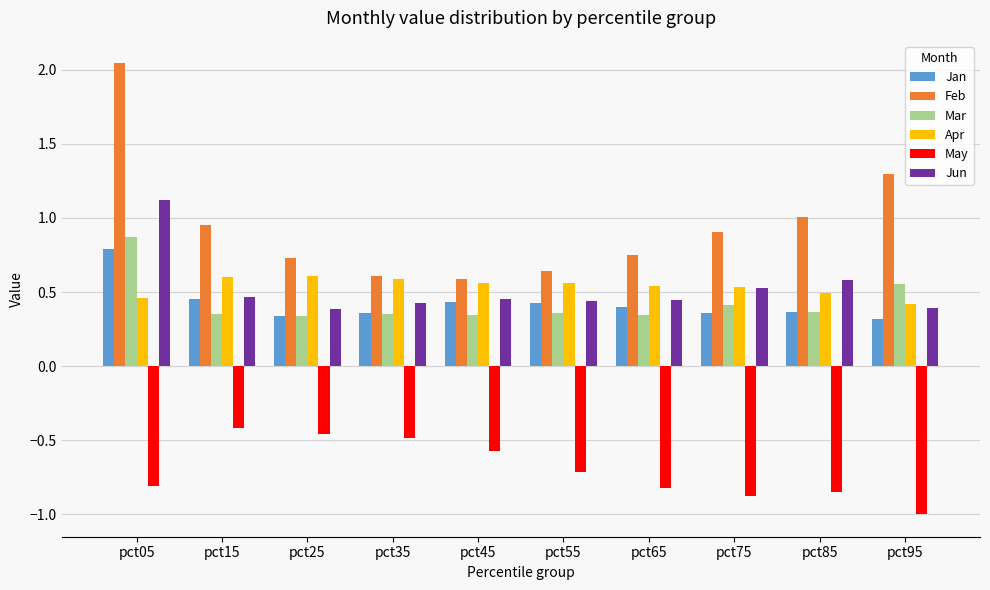

What is the difference between the maximum and minimum values in the Feb series?

1.5